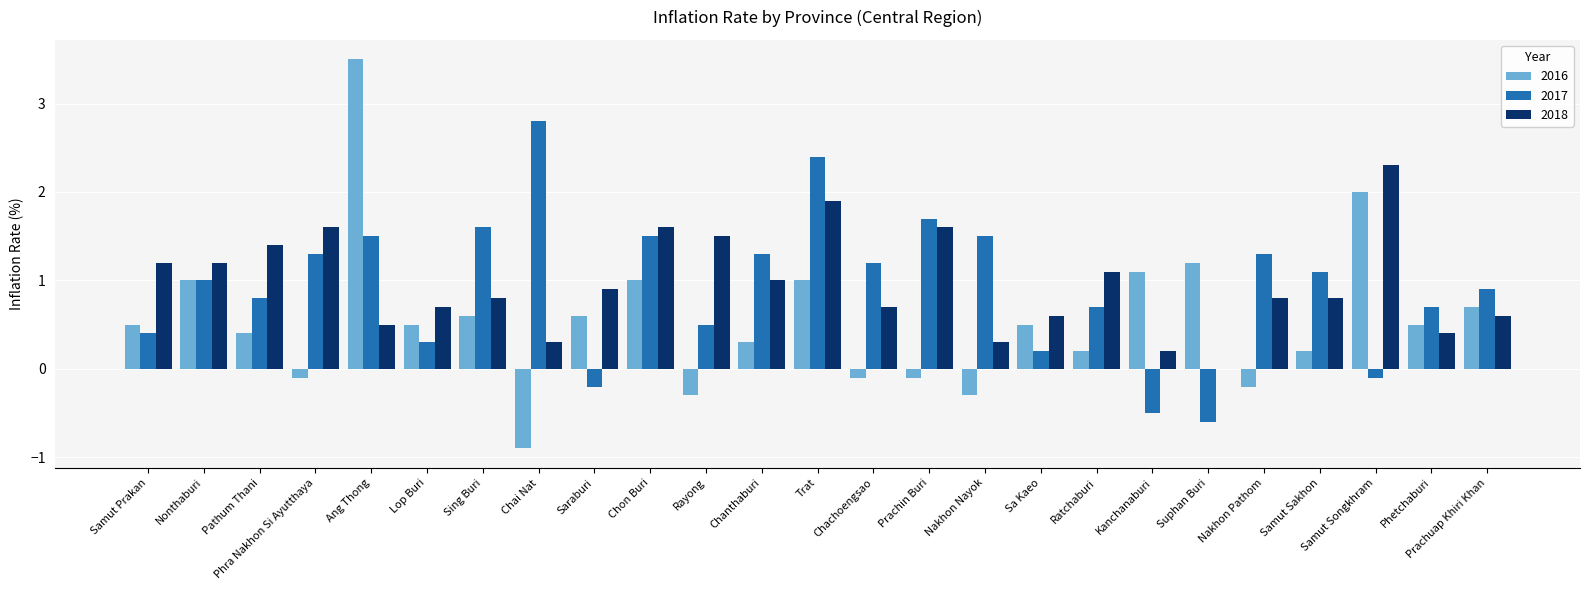

Is the value of 2016 at Kanchanaburi greater than the value of 2018 at Sing Buri?

Yes